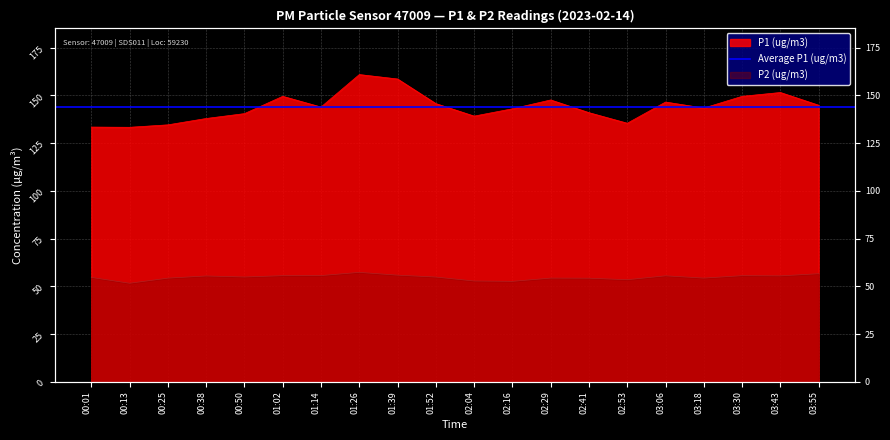

What is the value of the P1 (ug/m3) point at the 5th from the left?

140.5